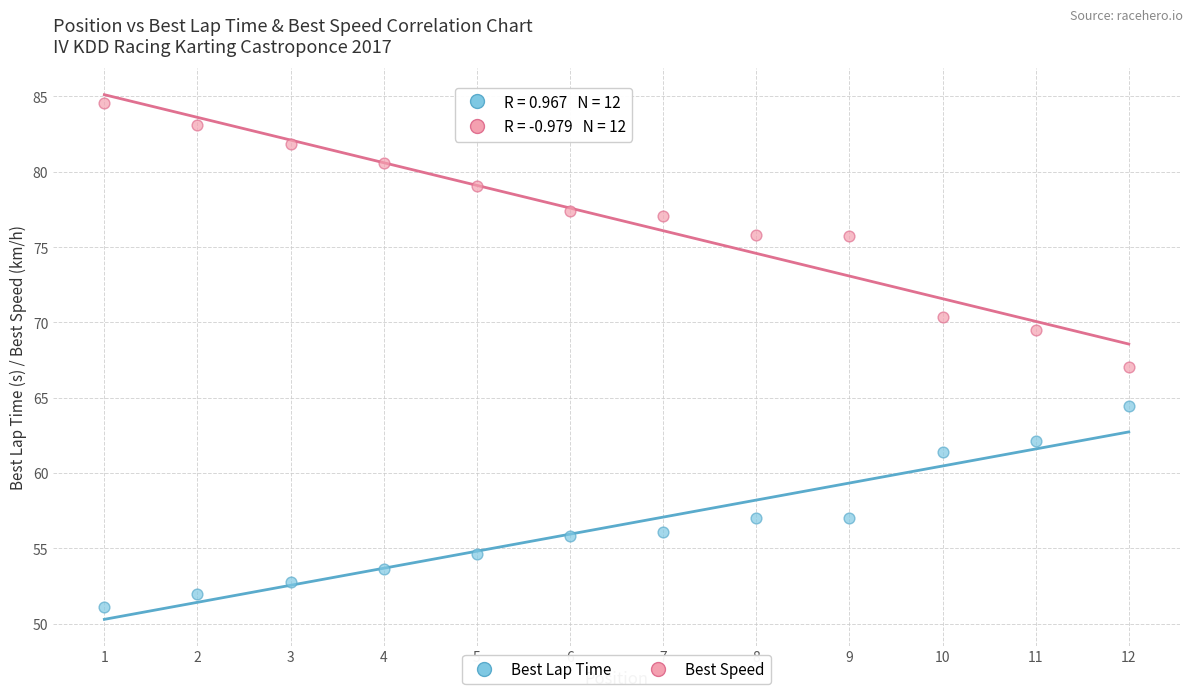

Across all data points, what is the range of Y values (max minus min)?

33.5